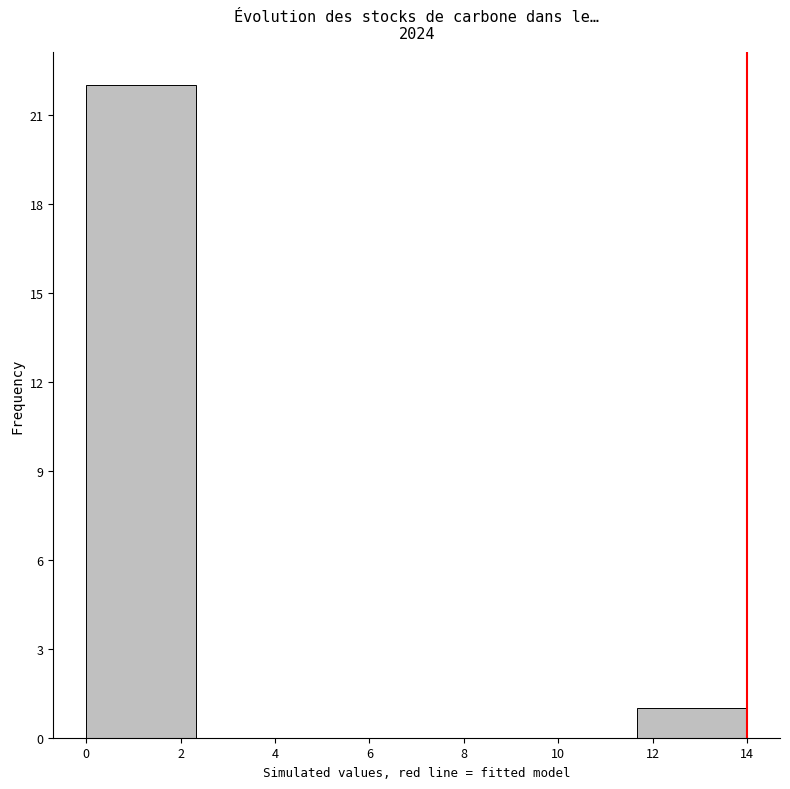

Which range on the x-axis has the tallest bar?

0.0 to 2.4